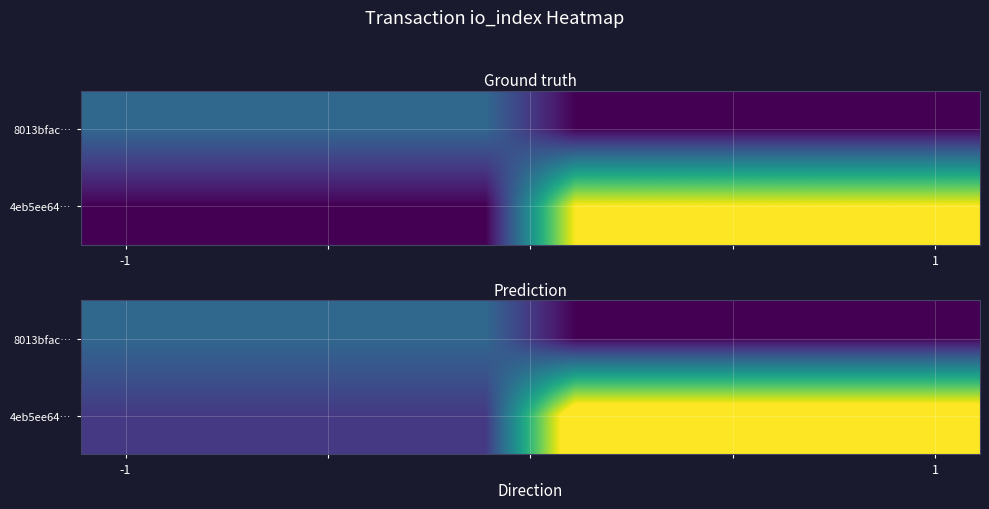

What is the difference between the maximum and minimum values in the 4eb5ee64… series?

3.0